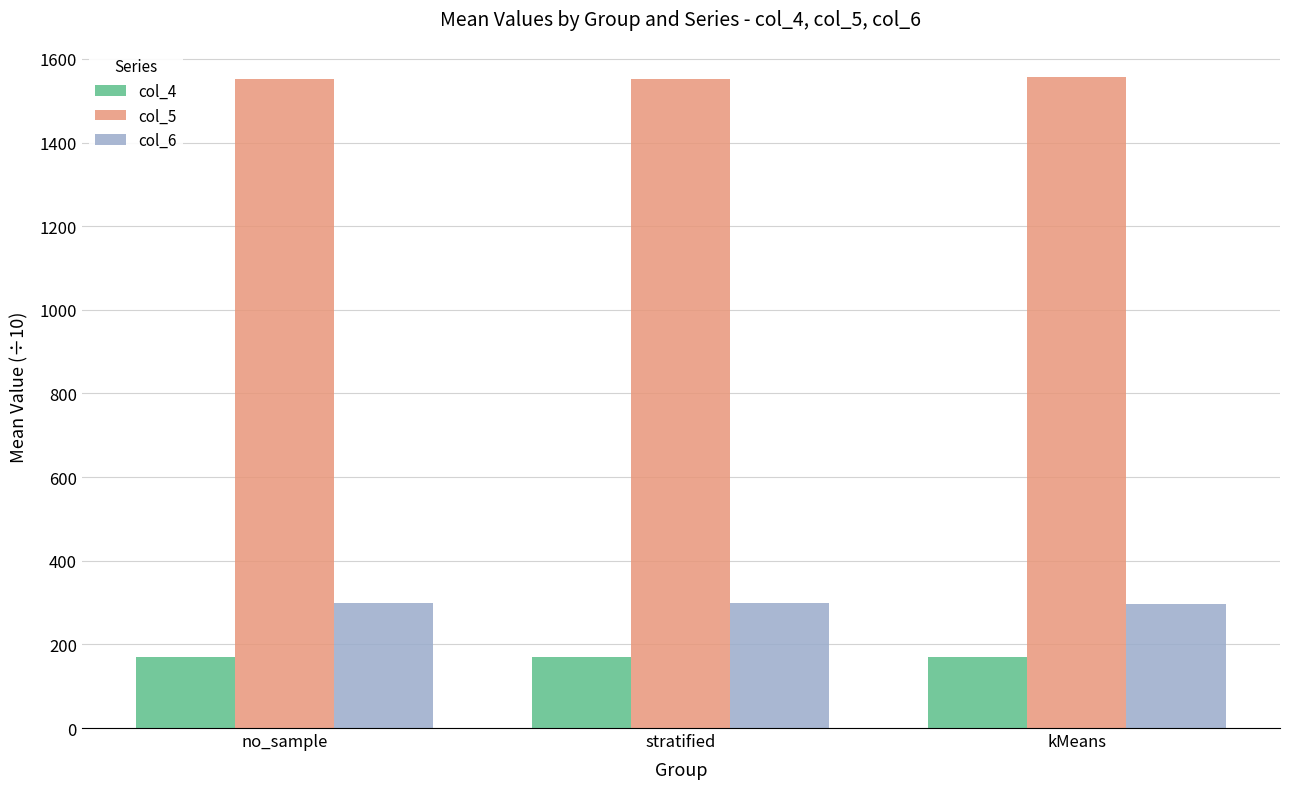

How many distinct data groups are displayed?

3